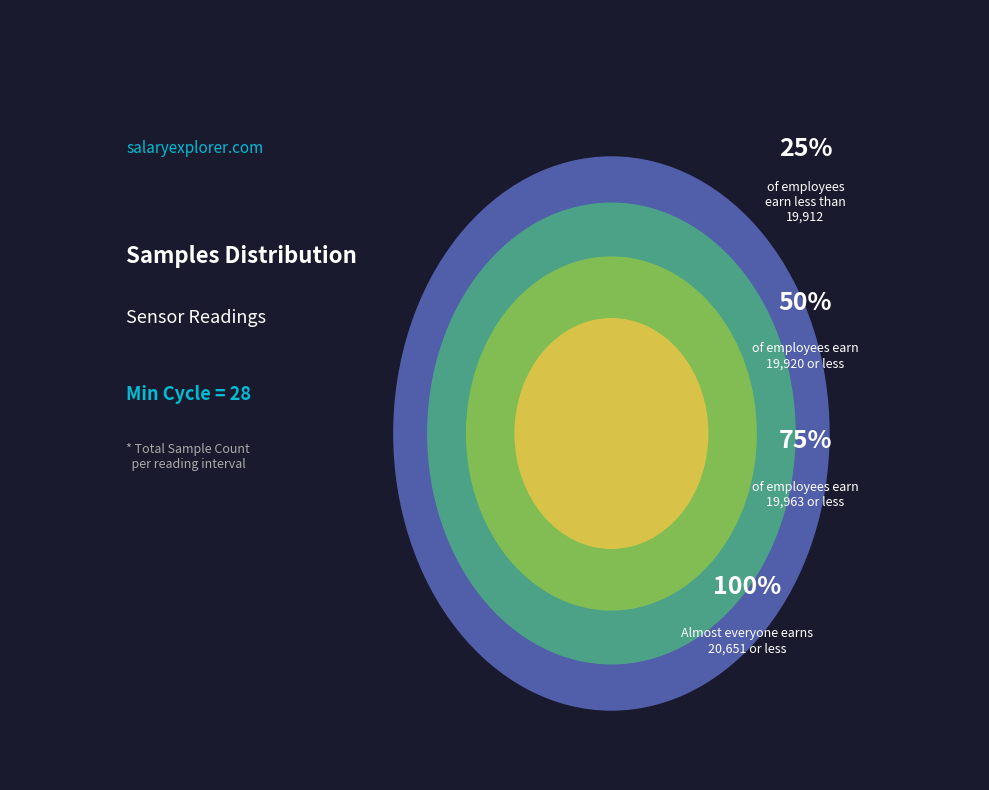

True or false: 28 accounts for 32% of the total.

False